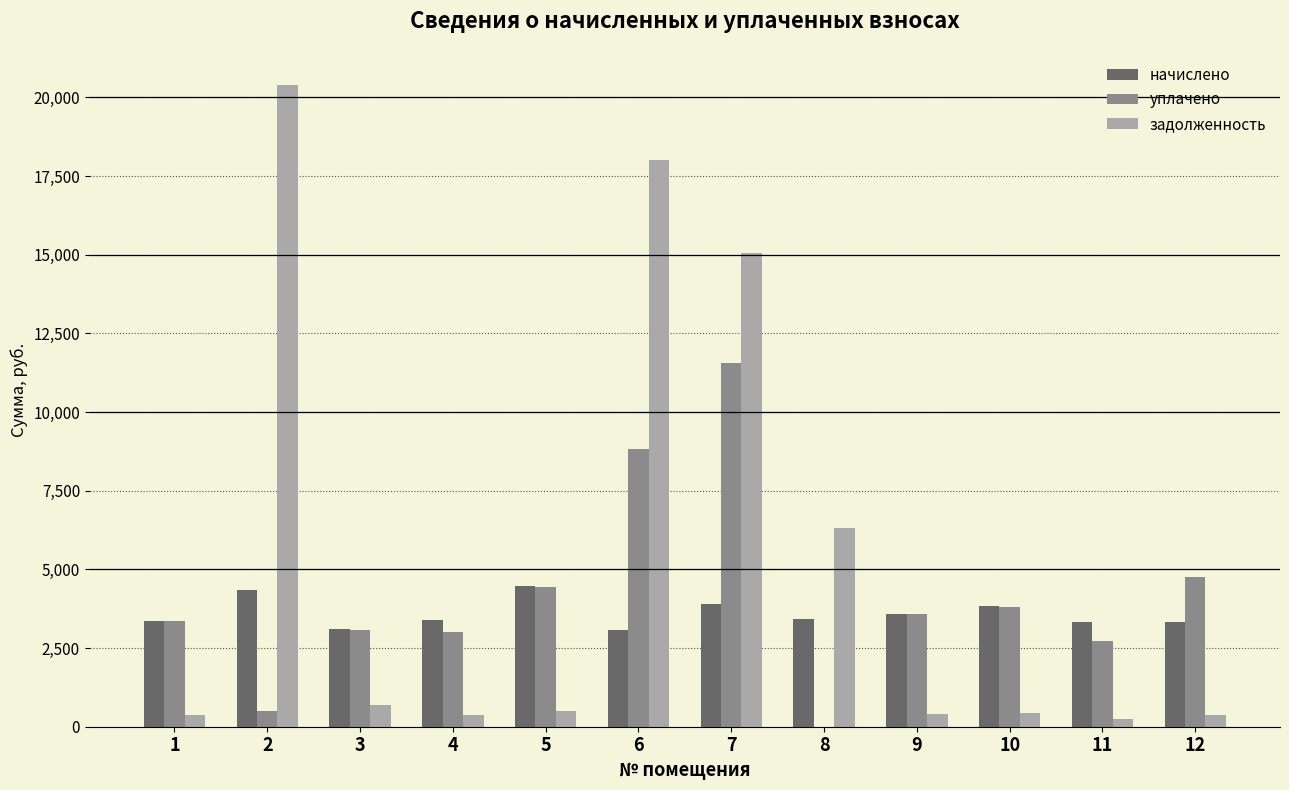

The value of начислено at 4 is 1921.6. True or false?

False